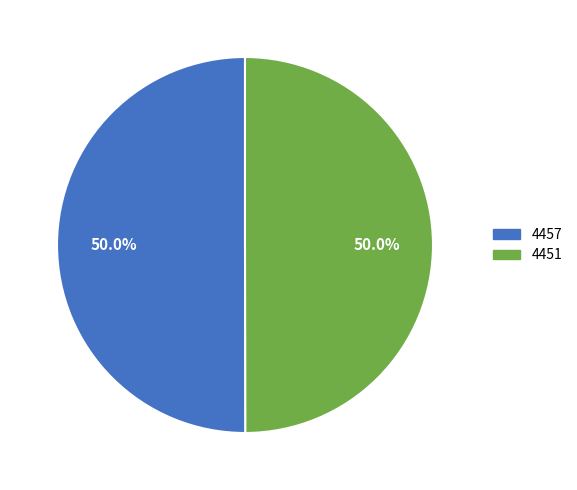

How many segments does this pie chart have?

2